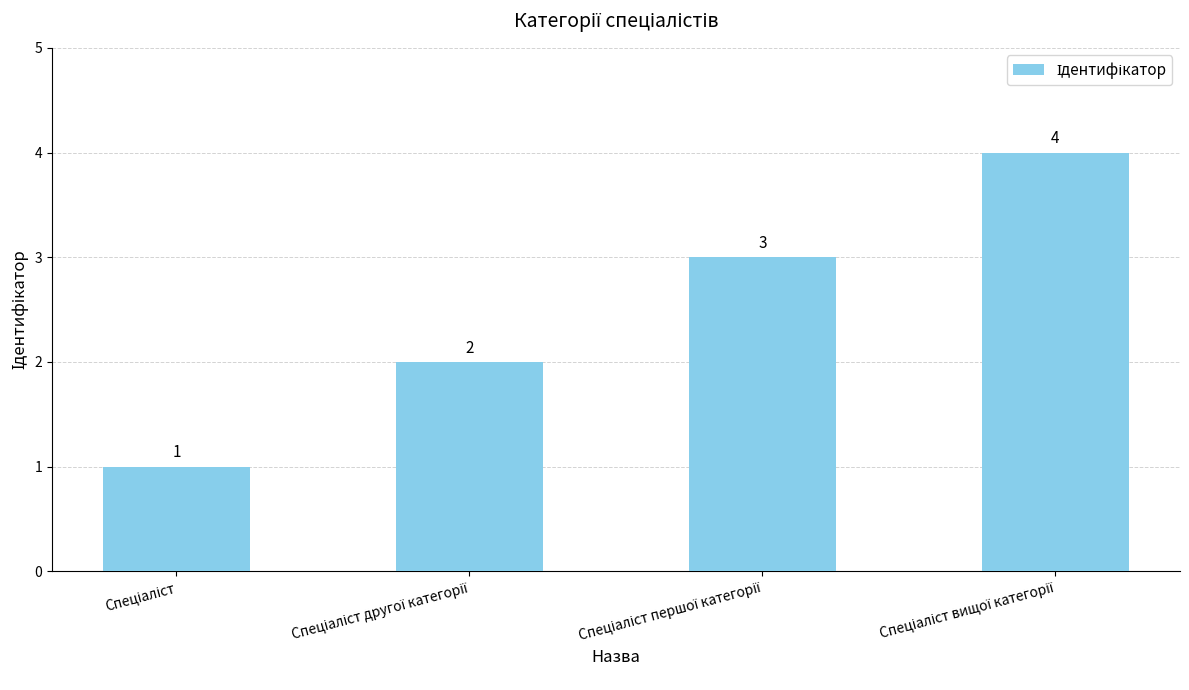

What is the value of the 4th bar from the left?

4